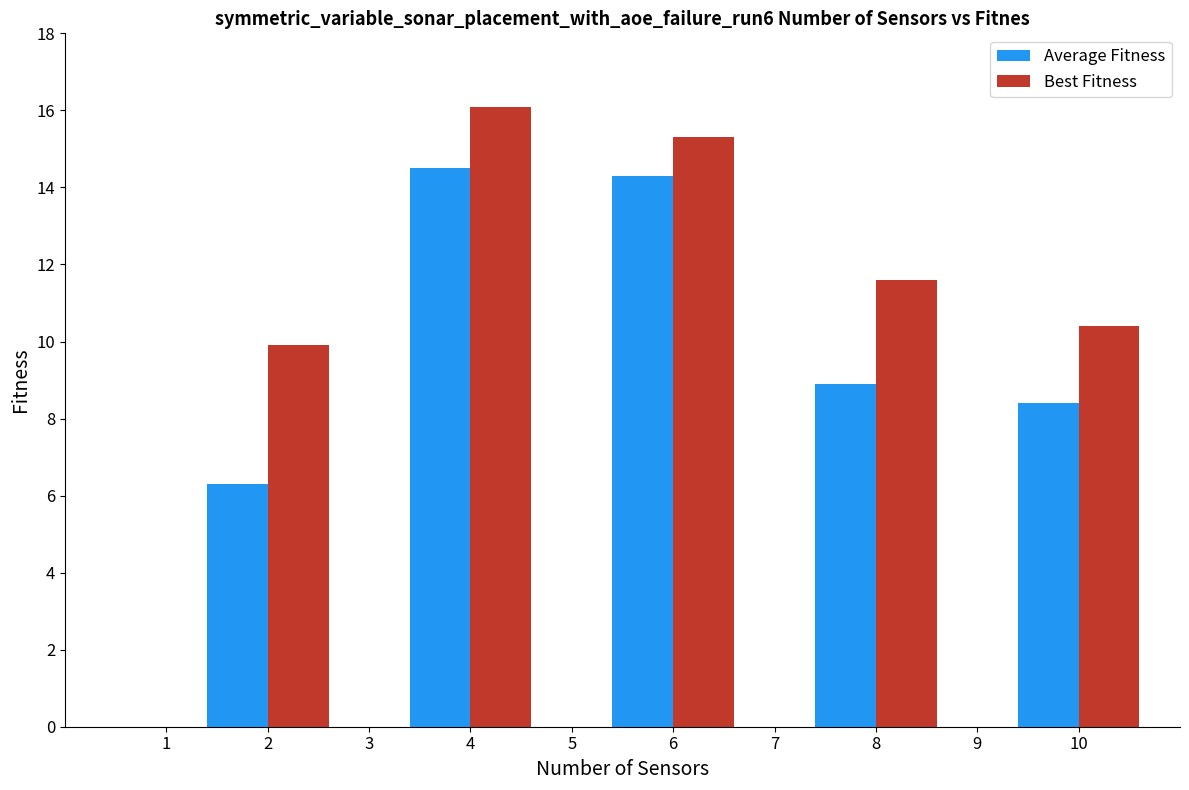

At which category is the sum across all series the highest?

4